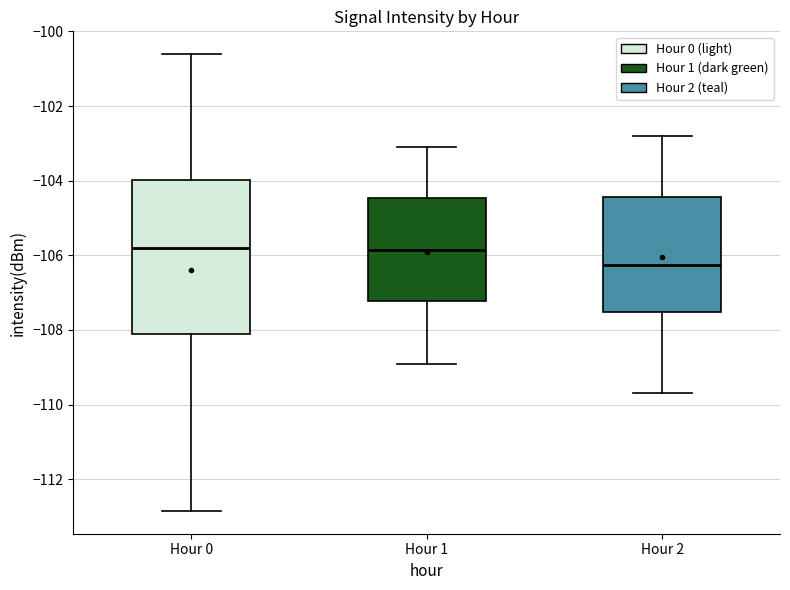

Reading left to right, transcribe this box plot: for each box, give where its median line is, the range the box spans, and where its two whiskers end, as read against the y-axis. The values are not printed on the chart, so give them approximately, as read against the axis.

Hour 0: median -105.8, box -108.2 to -104.0, whiskers -112.8 to -100.6
Hour 1: median -105.8, box -107.2 to -104.4, whiskers -108.8 to -103.0
Hour 2: median -106.2, box -107.6 to -104.4, whiskers -109.6 to -102.8